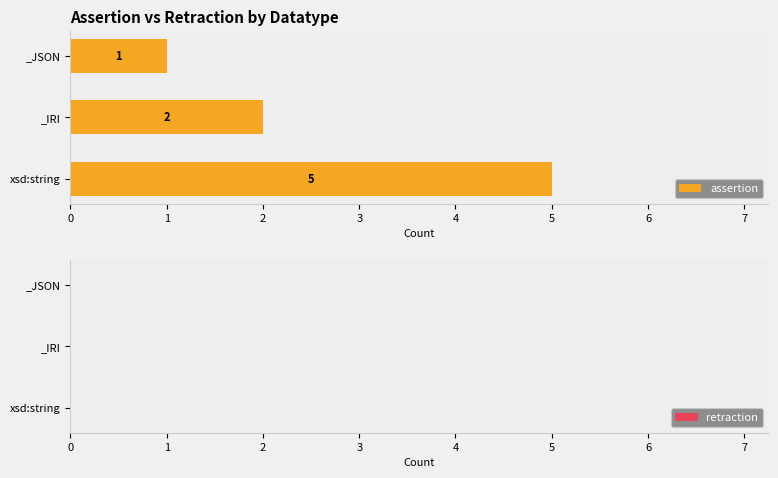

Are the bars horizontal?

Yes